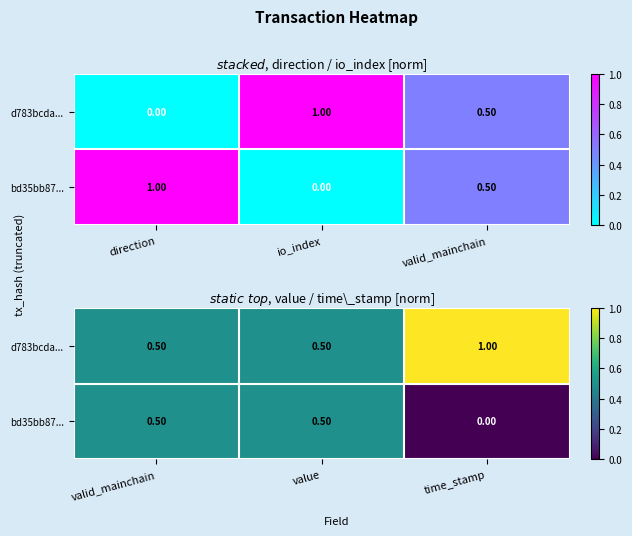

What is the sum of the bd35bb87... values at valid_mainchain and value?

1.0